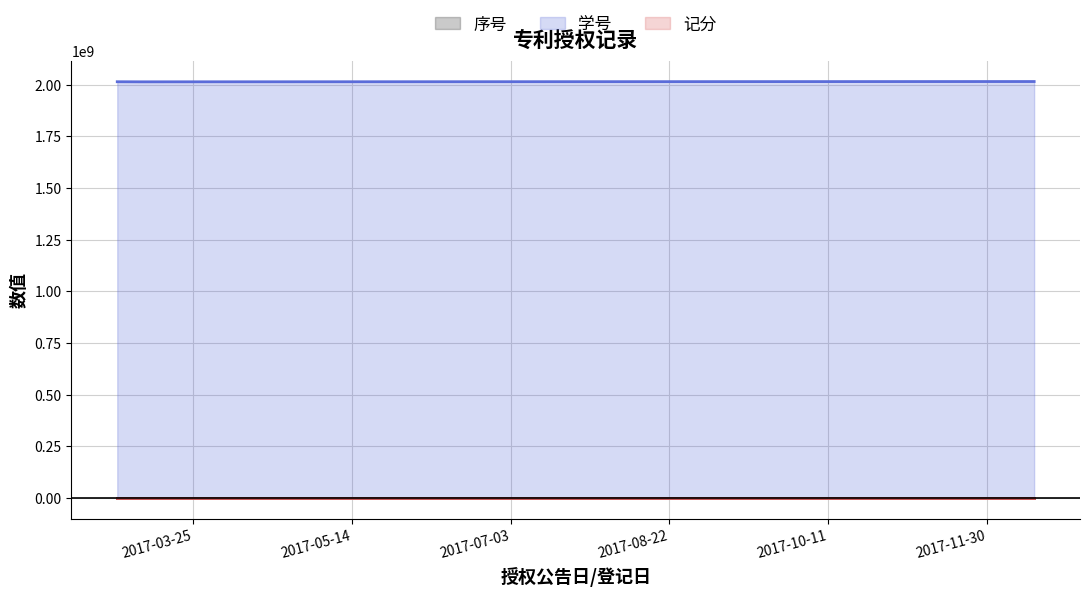

What is the greatest value displayed?

2015872019